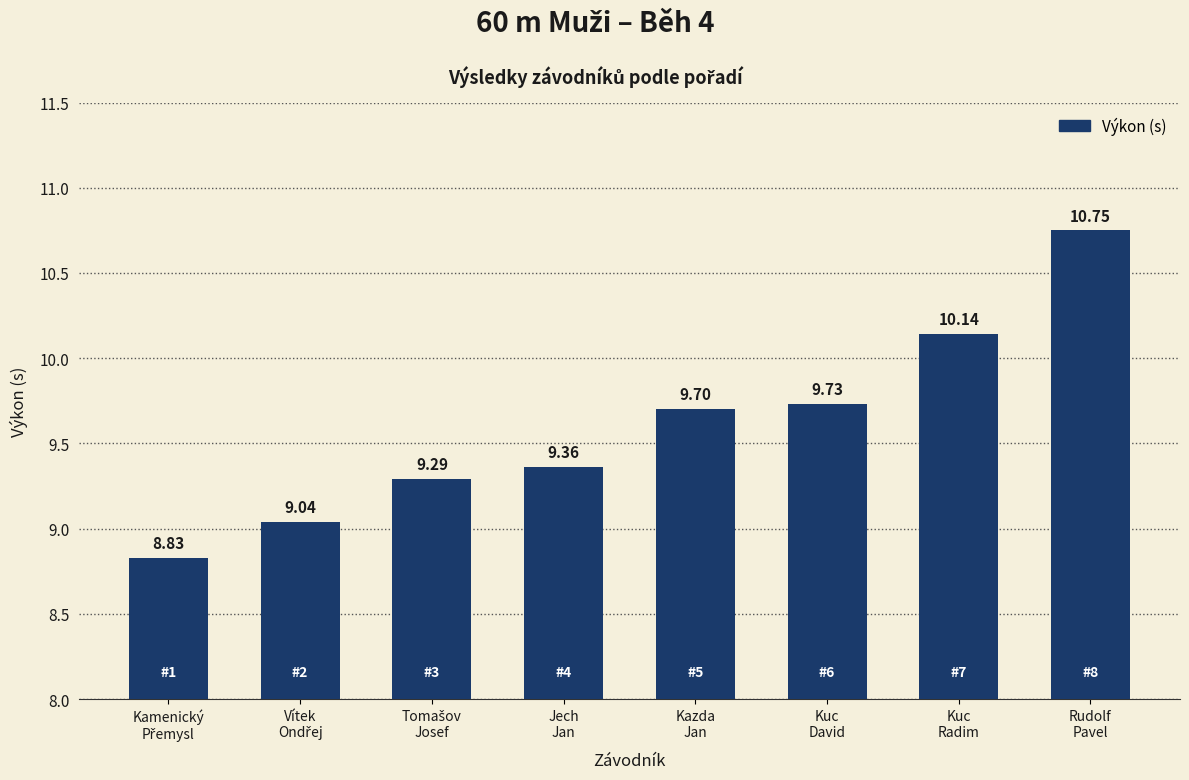

What is the difference between the second highest and second lowest values?

1.1